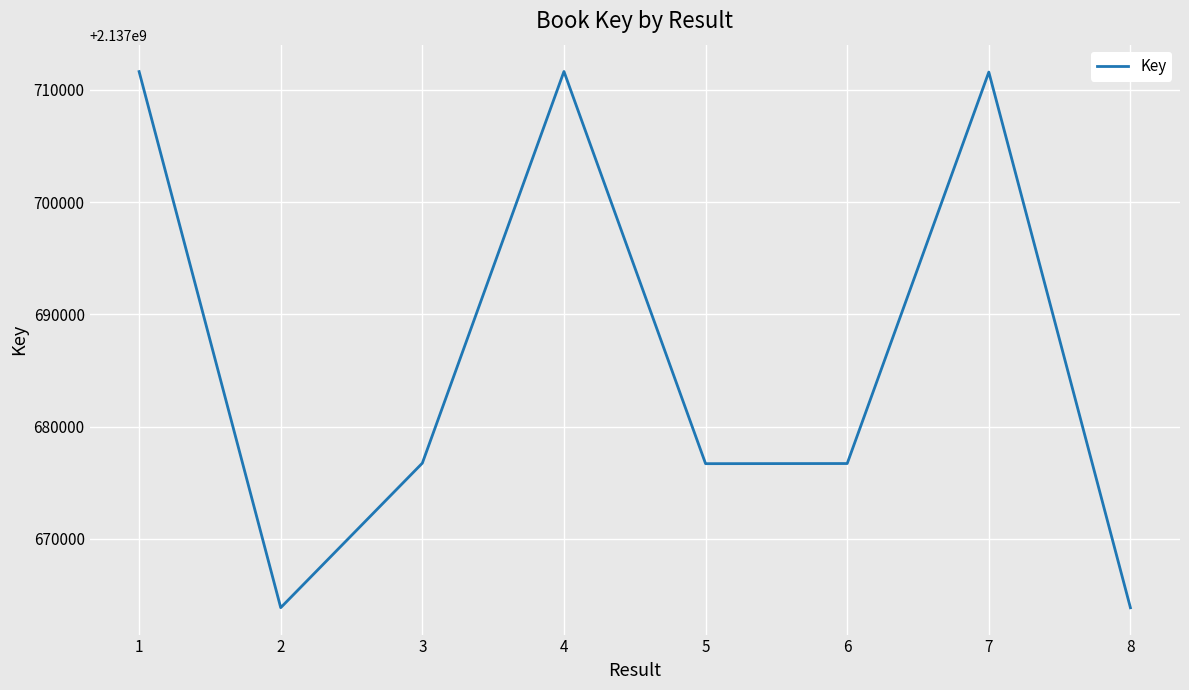

What is the smallest value displayed?

2137663861